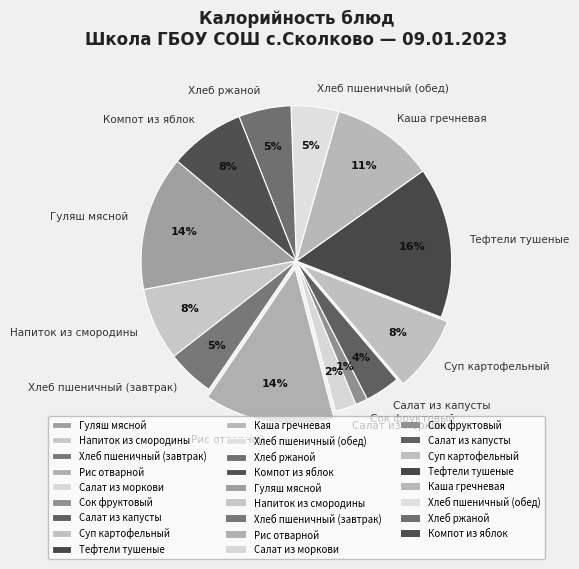

The Каша гречневая slice represents 3% of the pie. True or false?

False